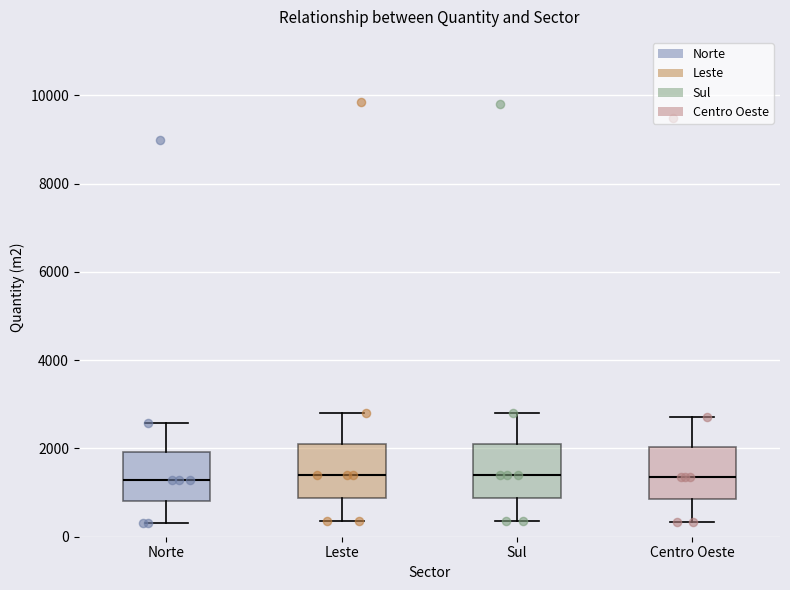

Where is the lower edge of the box for Norte on the y-axis? The values are not printed on the chart, so give them approximately, as read against the axis.

800